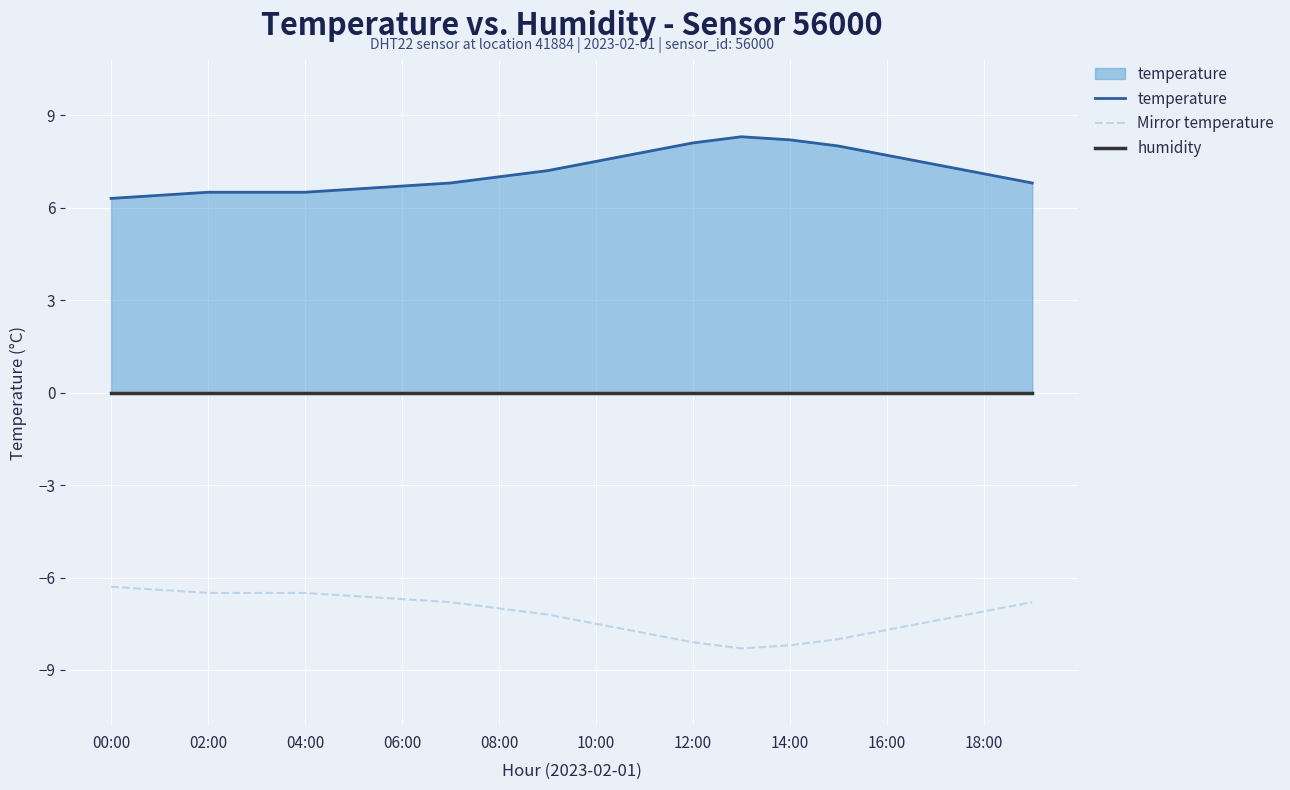

Where is the first local minimum for Mirror temperature?

13